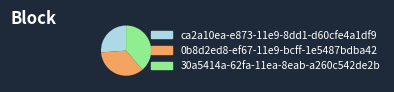

Is there a majority slice in this chart?

No